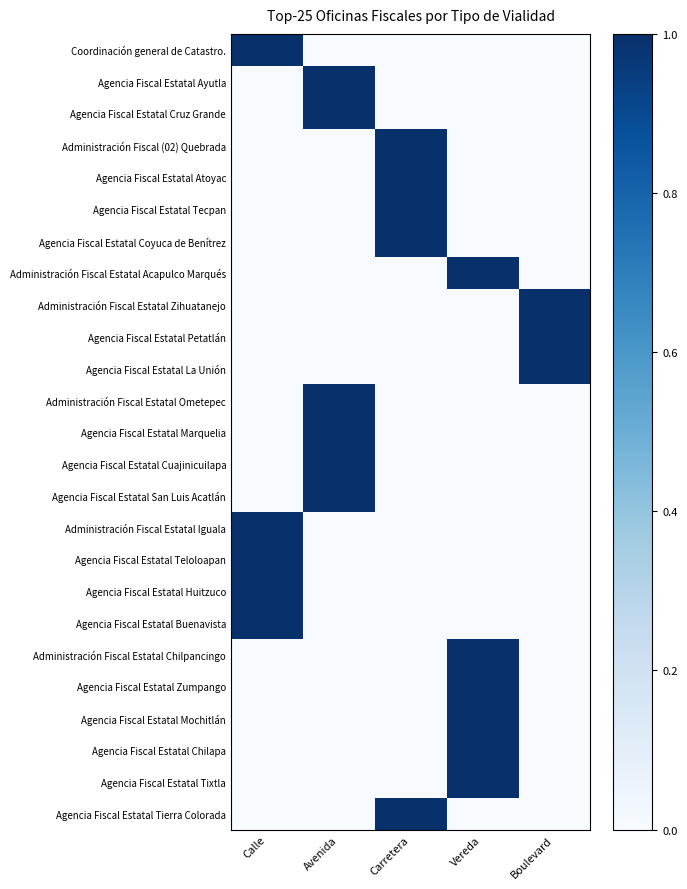

At how many categories does at least one series exceed 0?

5